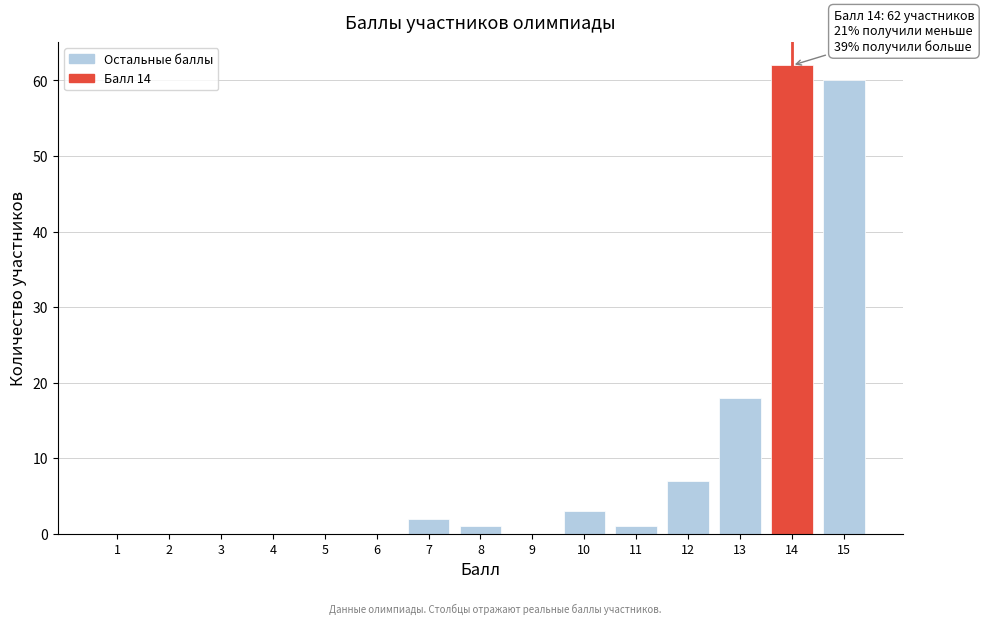

Reading left to right, list all the values displayed in this chart.

1=0	2=0	3=0	4=0	5=0	6=0	7=2	8=1	9=0	10=3	11=1	12=7	13=18	14=62	15=60